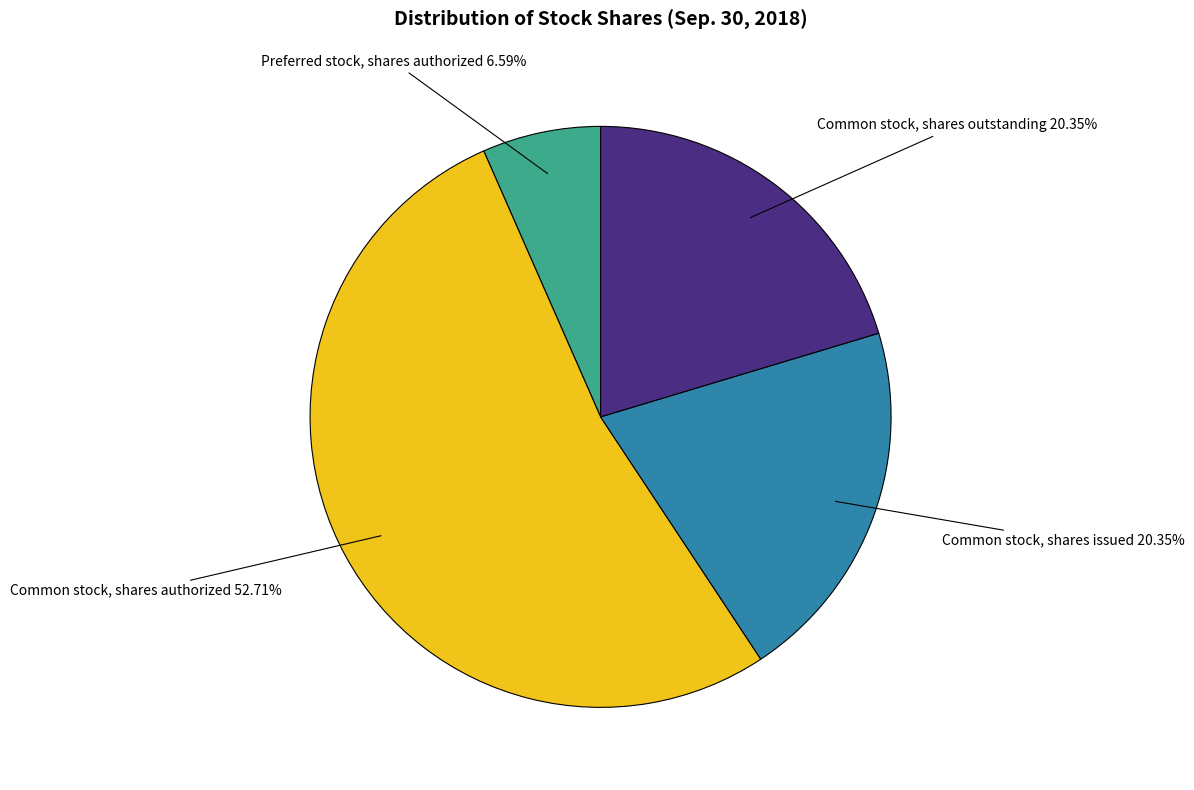

What is the largest slice in the pie chart?

Common stock, shares authorized